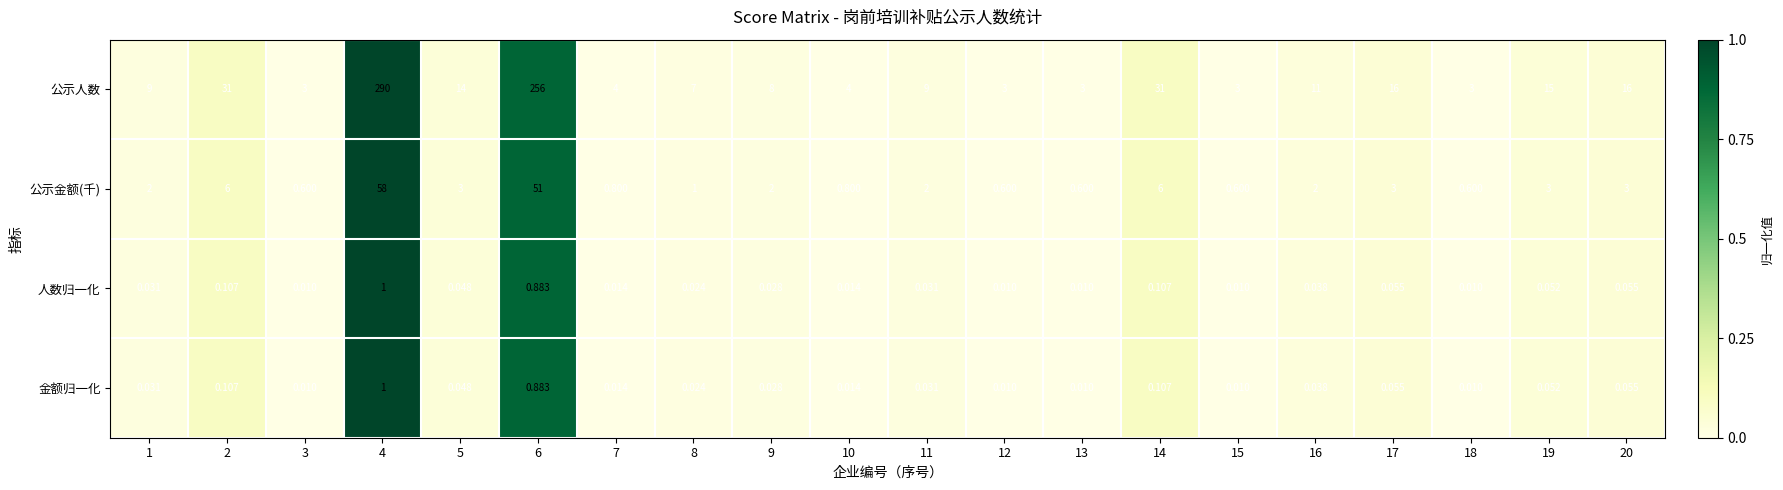

Which series has the largest range (max minus min)?

公示人数